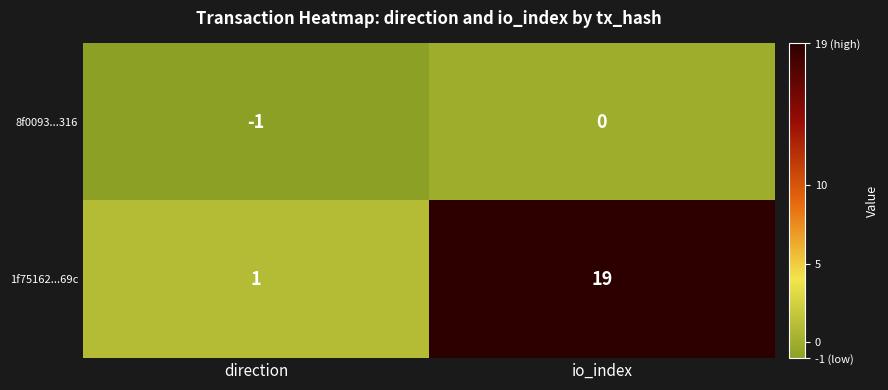

The 8f0093...316 series shows -1 at direction. True or false?

True